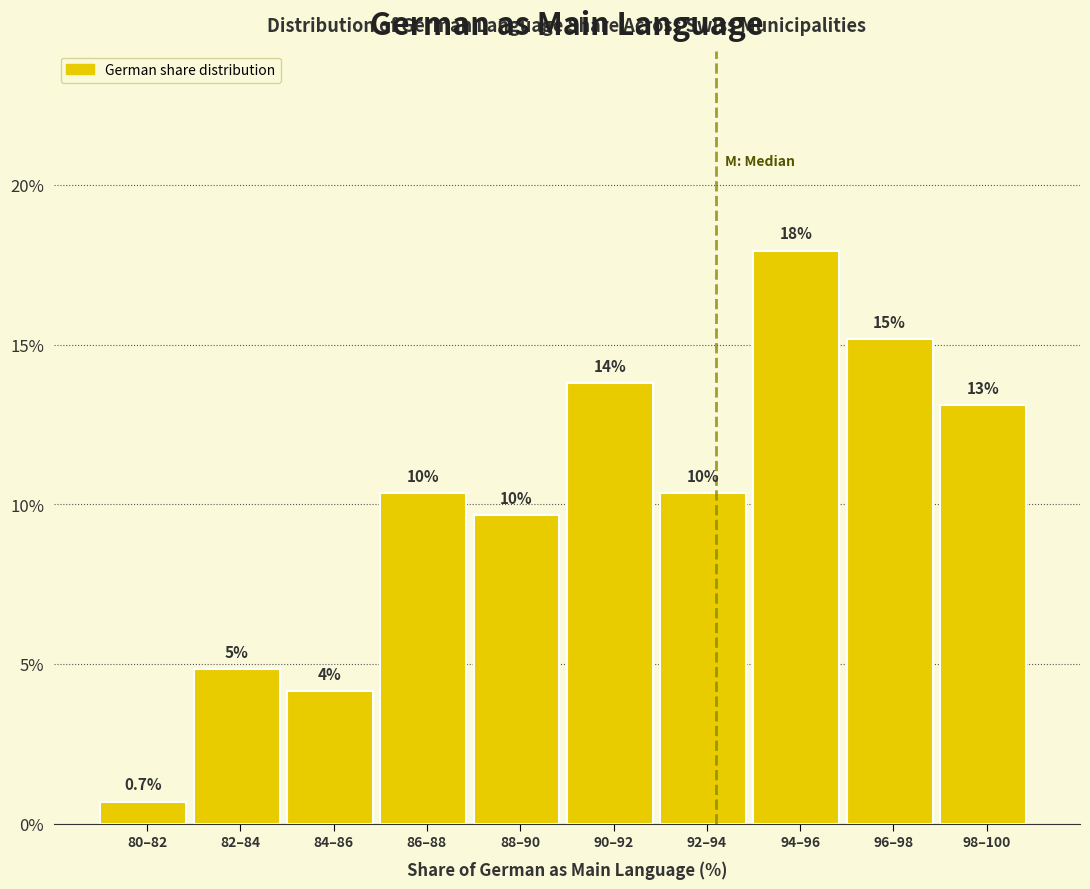

How many bars are there in total?

10